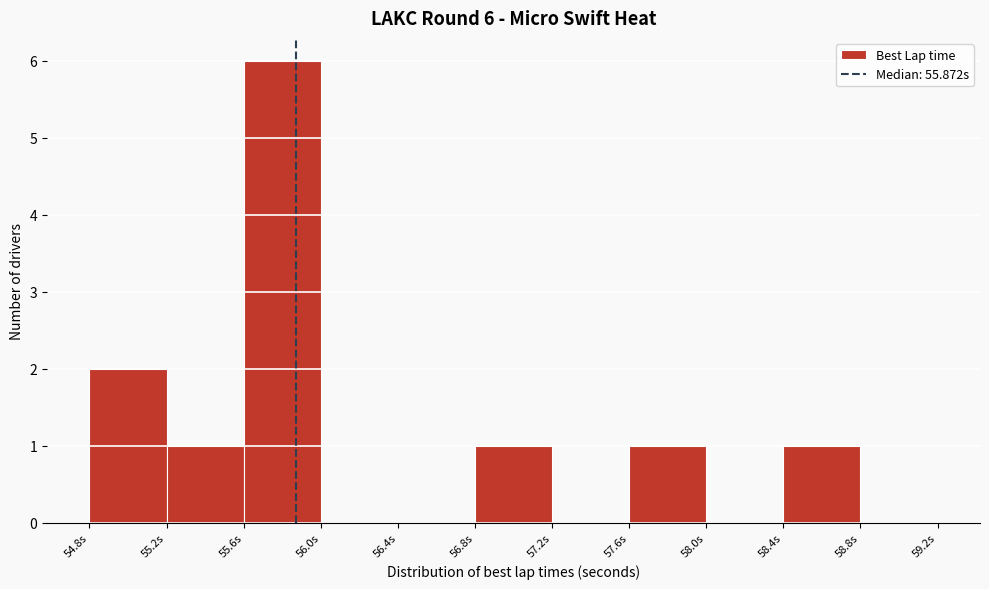

Over which range of the x-axis is the bar tallest?

55.6 to 56.0